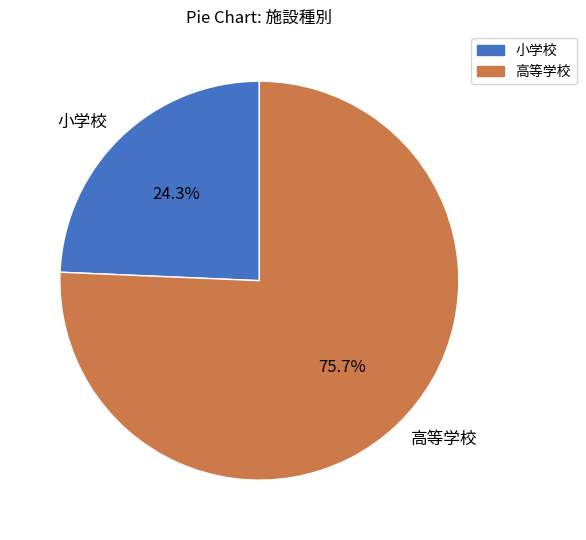

Does 高等学校 account for over 50% of the chart?

Yes